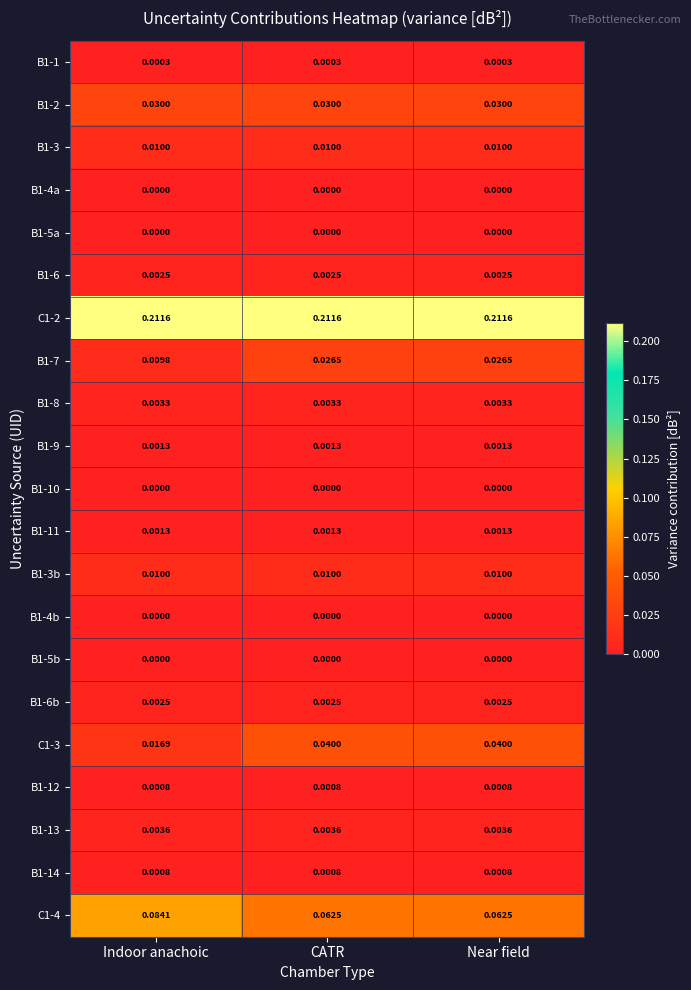

Which series changed the most between Indoor anachoic and Near field?

C1-3